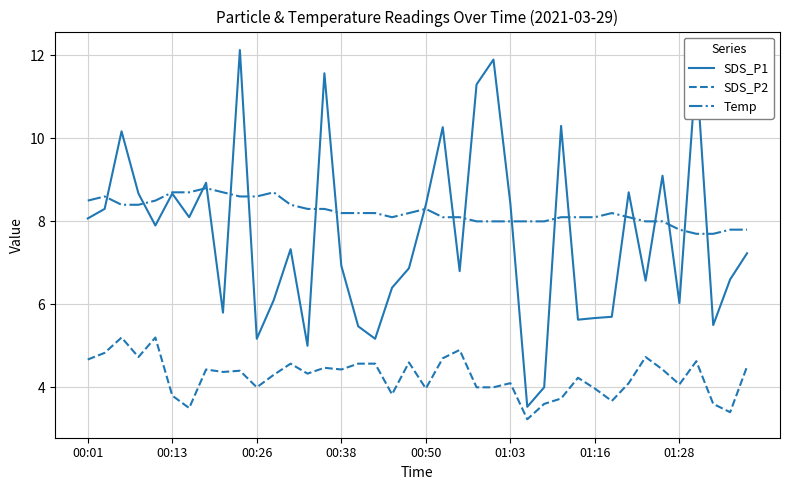

Which series has the largest total across all categories?

Temp